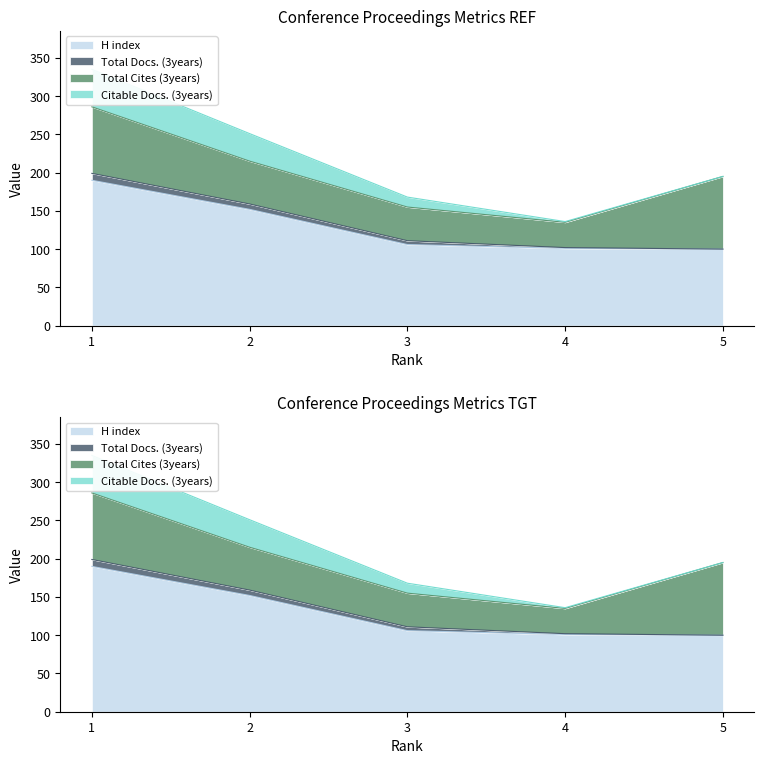

True or false: H index and Citable Docs. (3years) intersect in this chart.

False